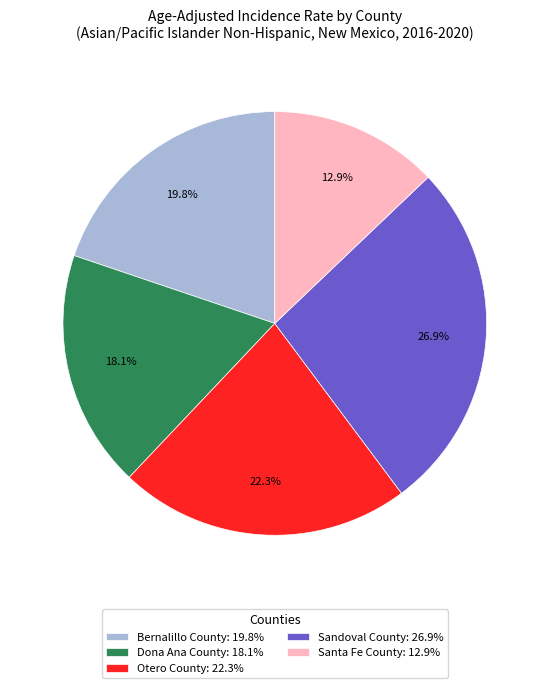

What is the largest slice in the pie chart?

Sandoval County